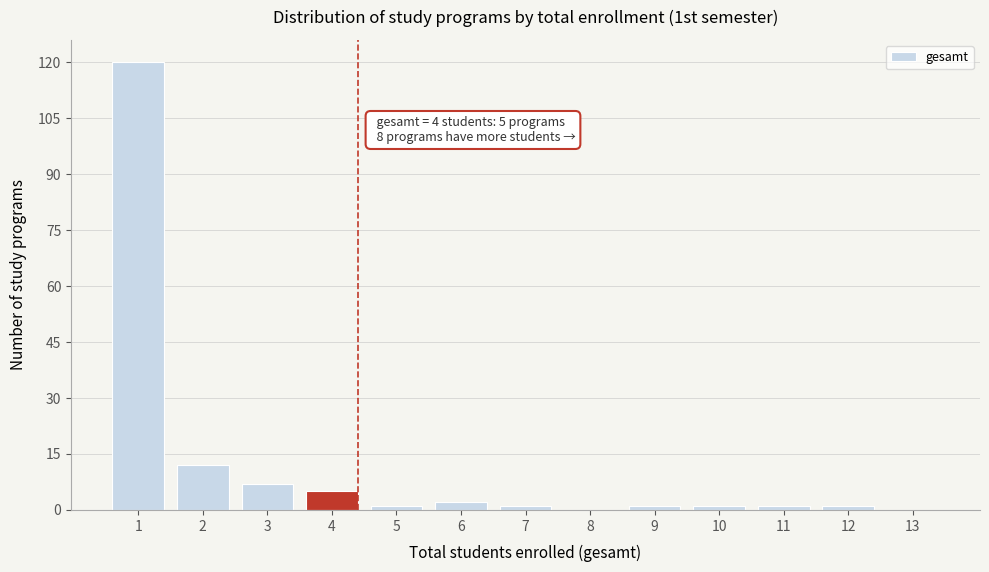

Over which range of the x-axis is the bar tallest?

0.5 to 1.5